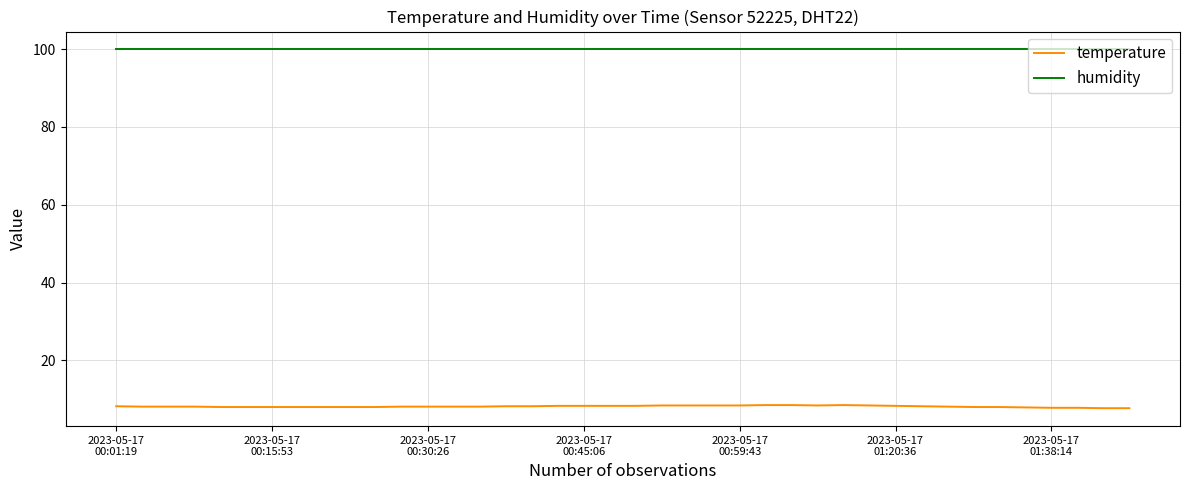

True or false: humidity and temperature intersect in this chart.

False